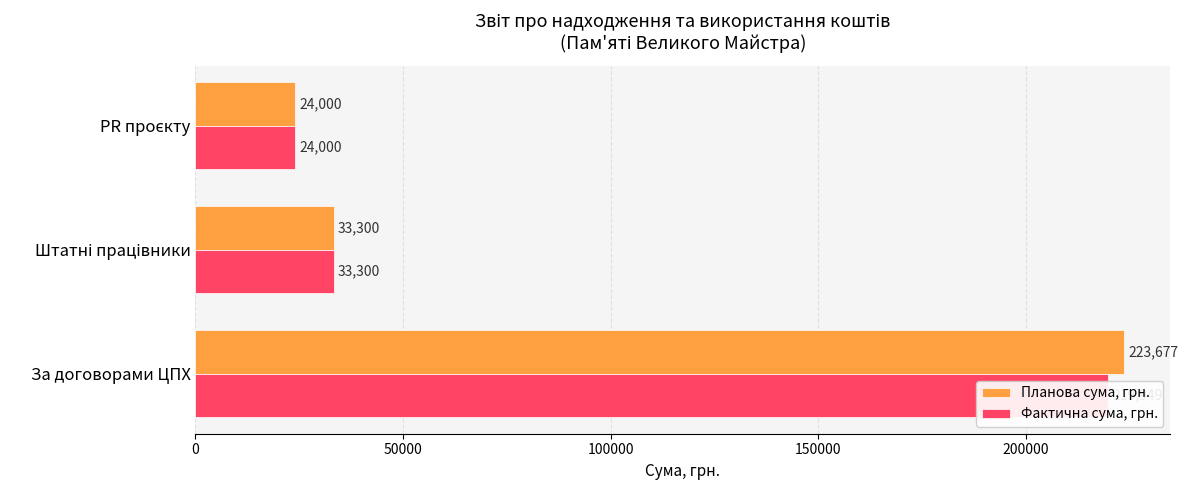

Count the number of data series in this chart.

2